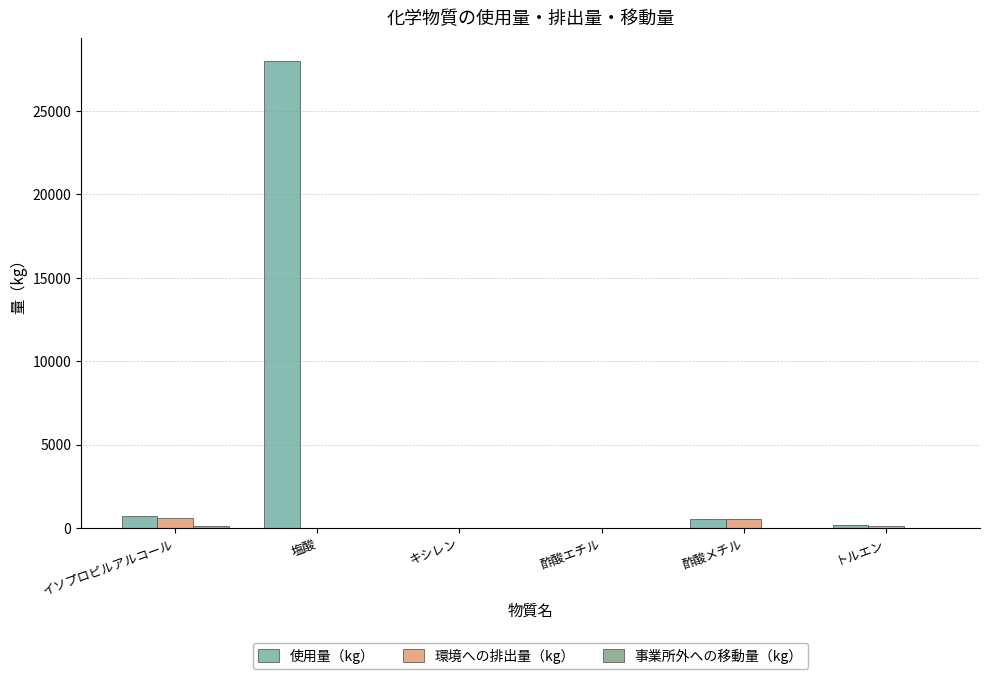

How many data points does each series have?

6